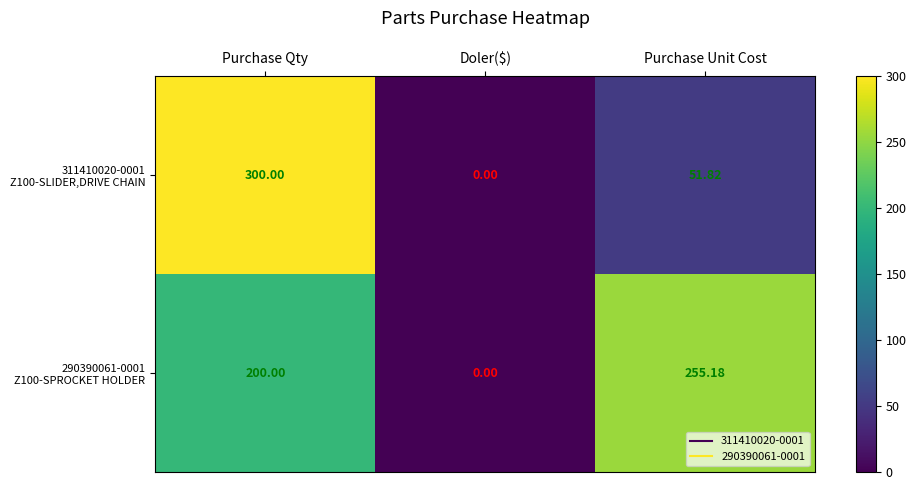

At which category is the sum across all series the highest?

Purchase Qty